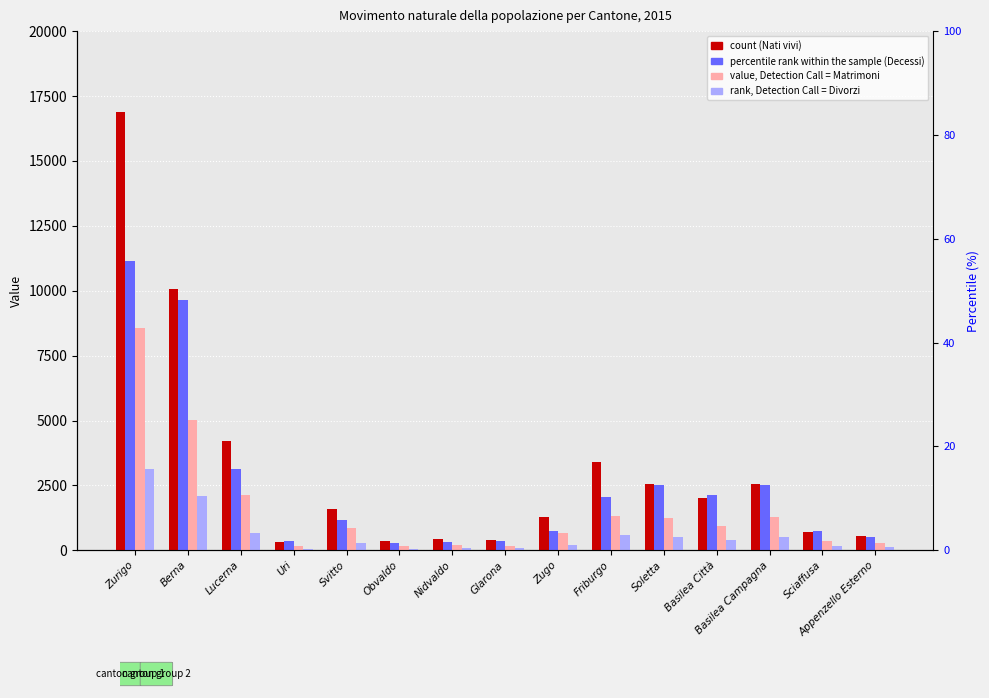

Rank the series by their average value, from lowest to highest.

Divorzi, Matrimoni, Decessi, Nati vivi